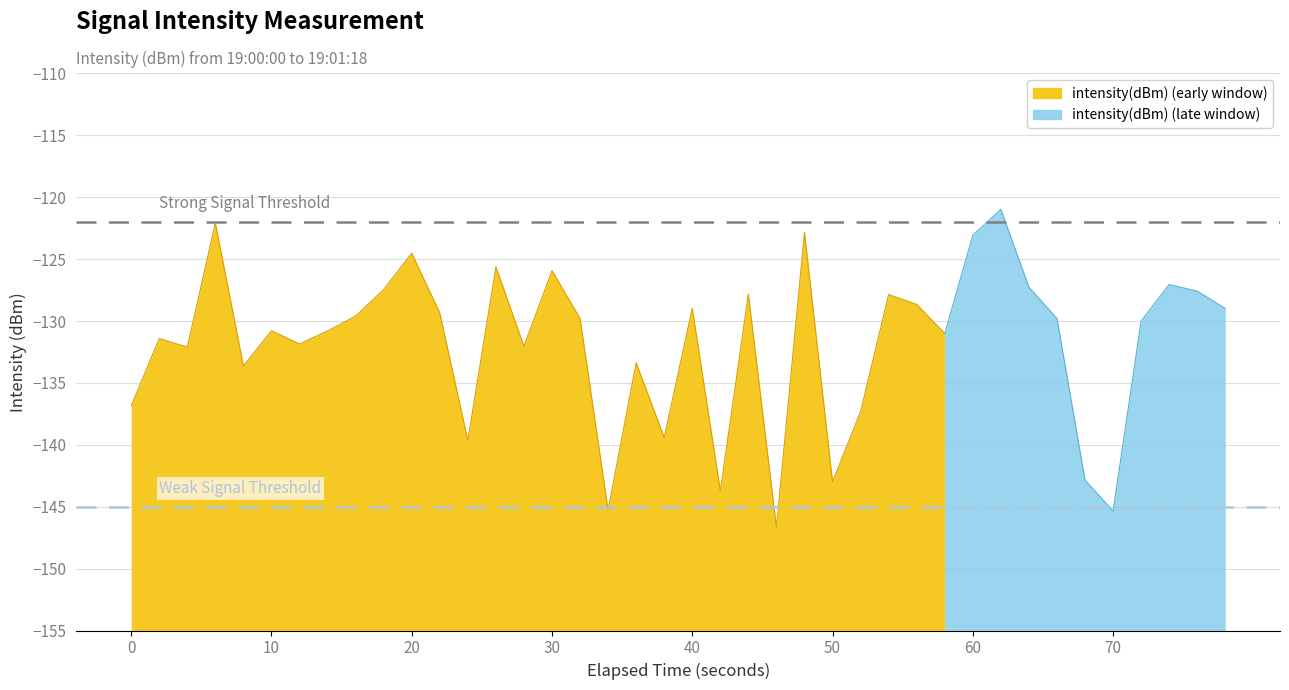

Reading left to right, list all the values displayed in this chart.

-136.9	-131.4	-132.1	-122.1	-133.6	-130.8	-131.9	-130.8	-129.6	-127.5	-124.5	-129.4	-139.6	-125.6	-132.0	-125.9	-129.8	-145.3	-133.4	-139.4	-129.0	-143.7	-127.8	-146.7	-122.8	-143.0	-137.3	-127.9	-128.7	-131.0	-123.1	-121.0	-127.3	-129.8	-142.9	-145.3	-130.0	-127.1	-127.6	-129.0